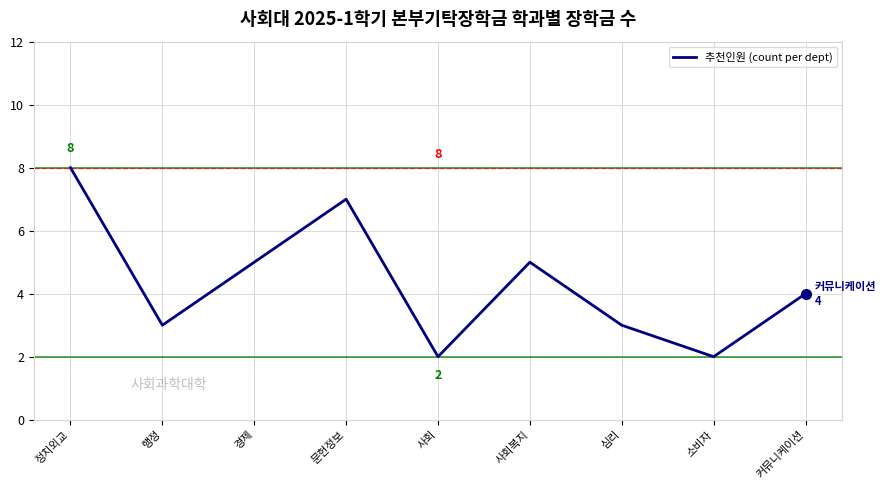

Count the number of data series in this chart.

1